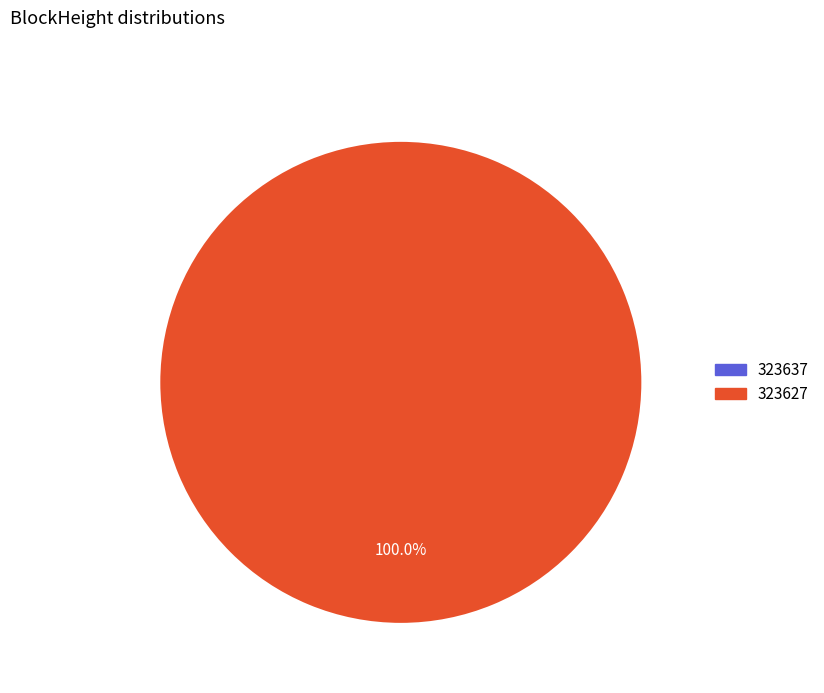

Between 323637 and 323627, which is larger?

323627